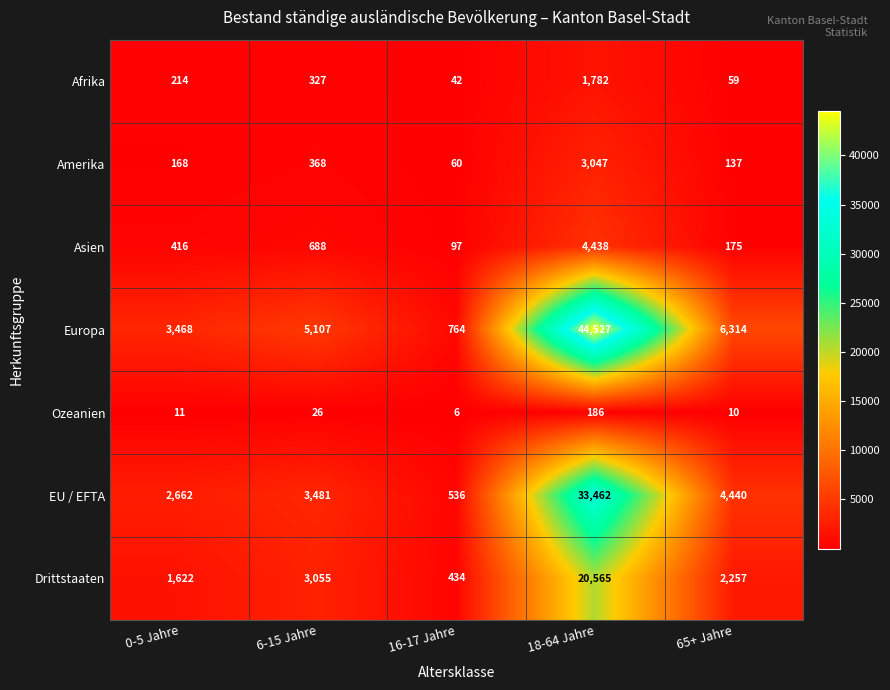

What value does the Ozeanien series have at 65+ Jahre?

10